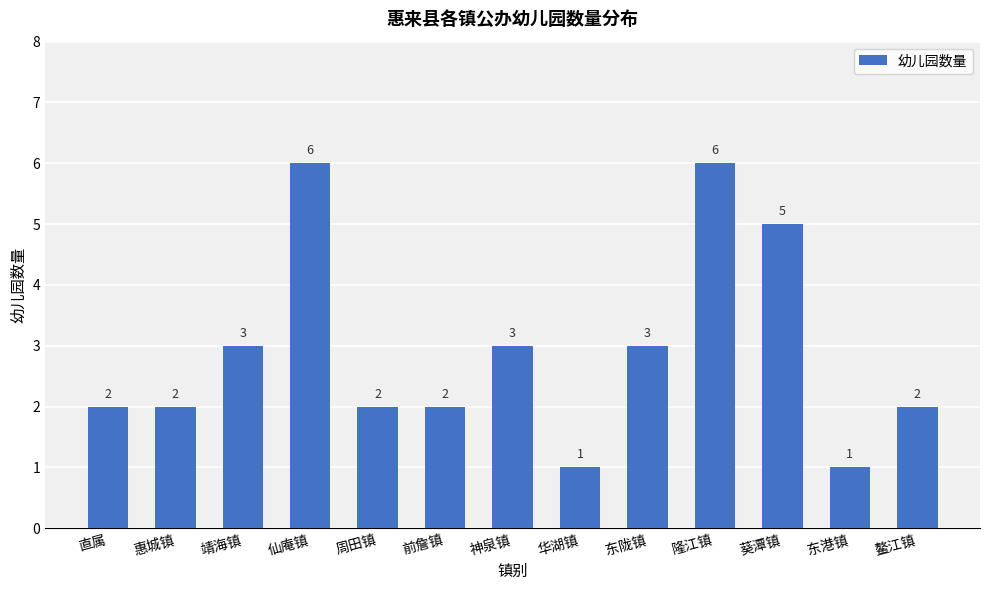

Reading left to right, what are all the values shown in this chart?

2	2	3	6	2	2	3	1	3	6	5	1	2